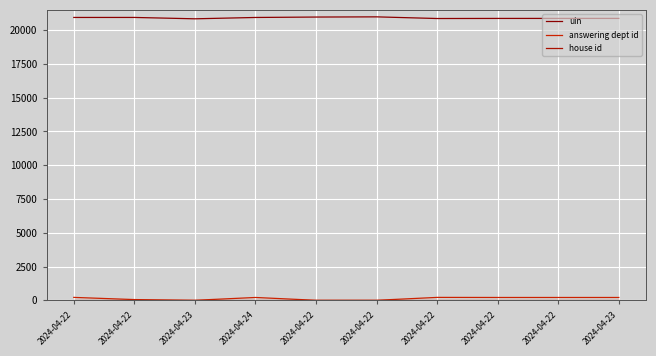

How many distinct data groups are displayed?

3